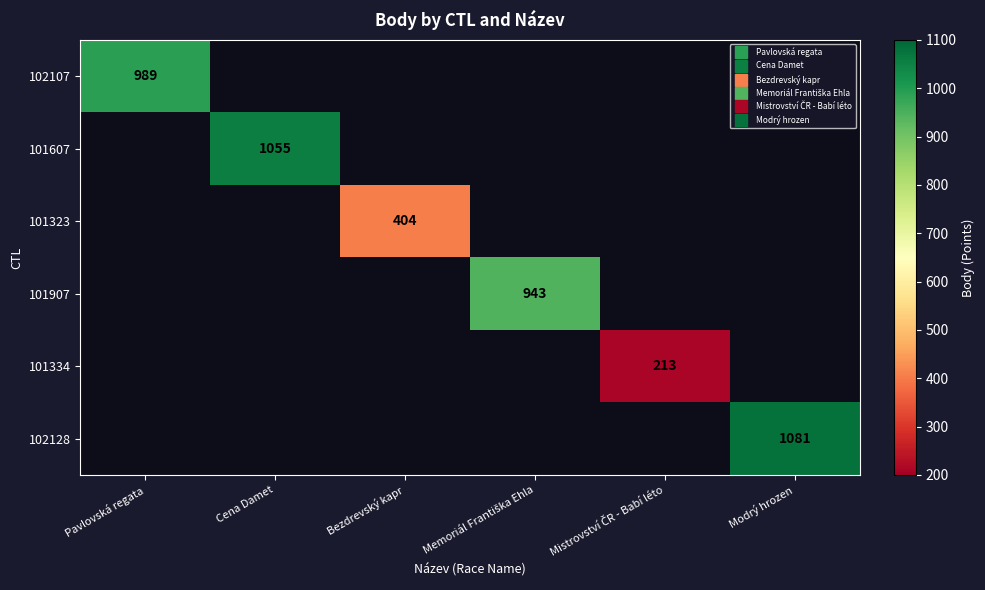

At how many categories does at least one series exceed 324?

5